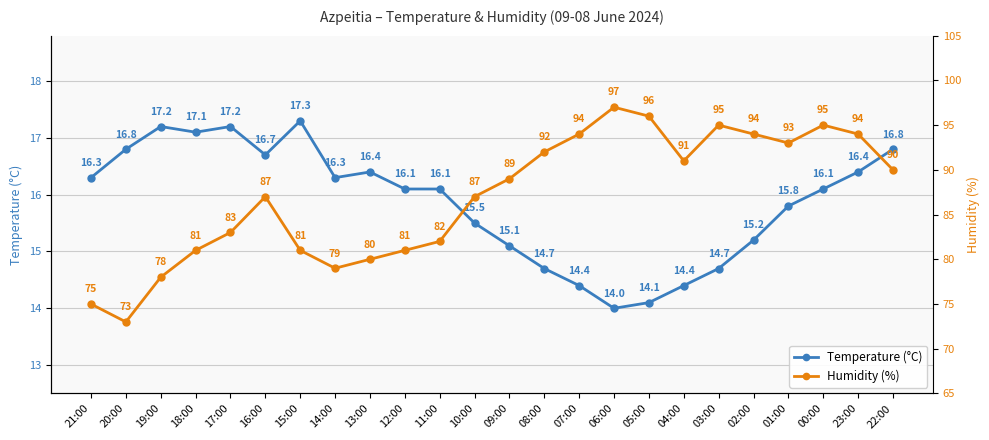

Reading right to left, transcribe all the data shown in this chart.

Temperature (°C): 16.8	16.4	16.1	15.8	15.2	14.7	14.4	14.1	14.0	14.4	14.7	15.1	15.5	16.1	16.1	16.4	16.3	17.3	16.7	17.2	17.1	17.2	16.8	16.3
Humidity (%): 90.0	94.0	95.0	93.0	94.0	95.0	91.0	96.0	97.0	94.0	92.0	89.0	87.0	82.0	81.0	80.0	79.0	81.0	87.0	83.0	81.0	78.0	73.0	75.0